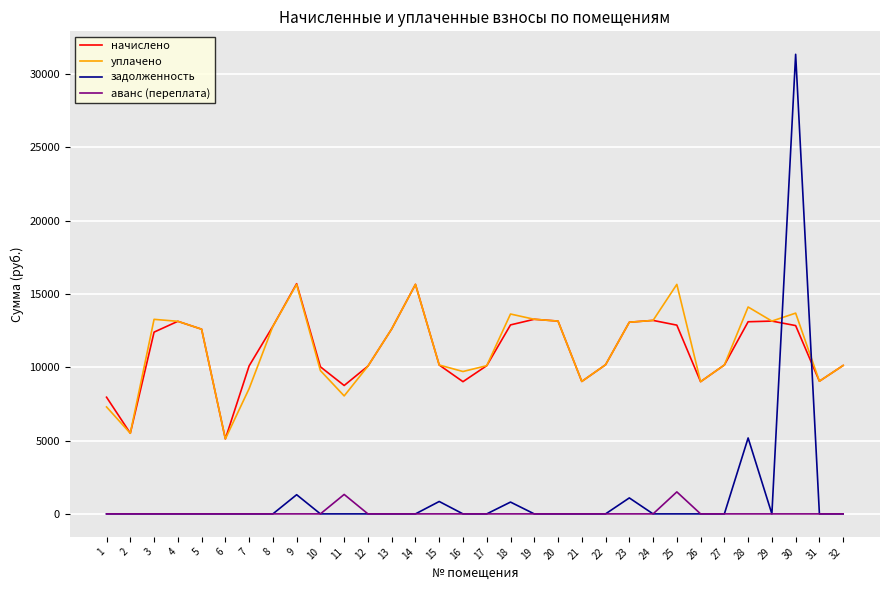

What is the maximum value shown in the chart?

31339.6